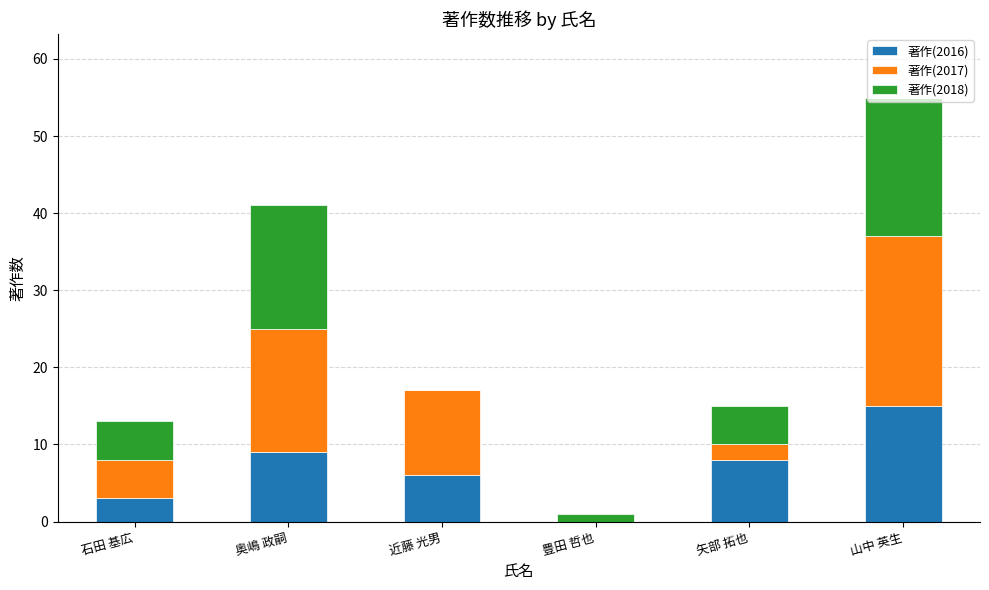

Which category has the highest value in the 著作(2016) series?

山中 英生